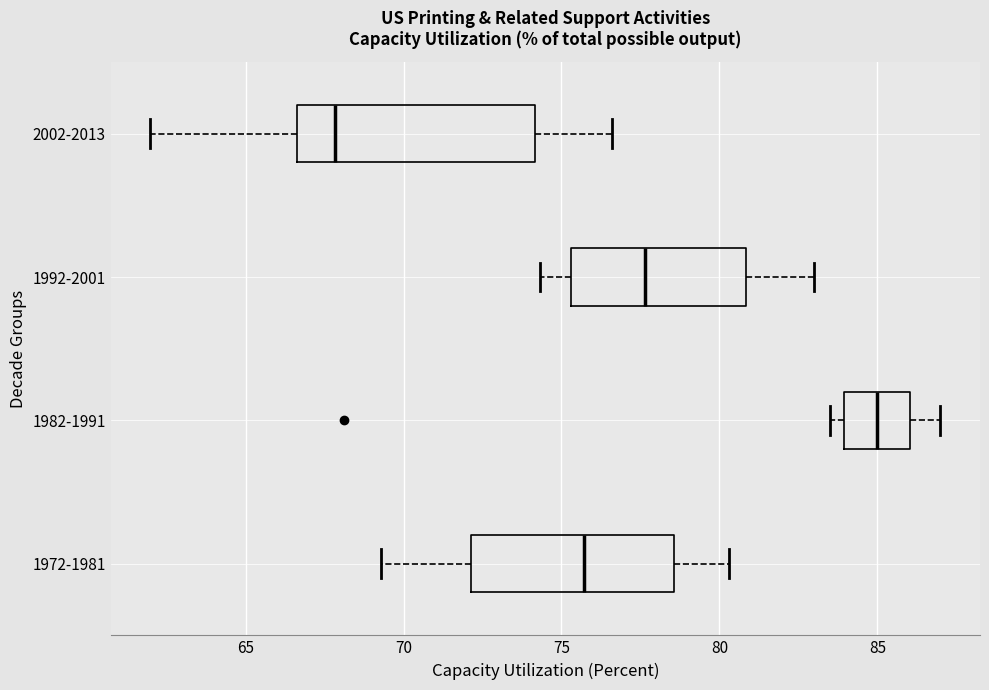

Reading bottom to top, read every box against the x-axis: the position of its median line, the range the box covers, and the ends of its whiskers. The values are not printed on the chart, so give them approximately, as read against the axis.

1972-1981: median 75.5, box 72.0 to 78.5, whiskers 69.5 to 80.5
1982-1991: median 85.0, box 84.0 to 86.0, whiskers 83.5 to 87.0
1992-2001: median 77.5, box 75.5 to 81.0, whiskers 74.5 to 83.0
2002-2013: median 68.0, box 66.5 to 74.0, whiskers 62.0 to 76.5